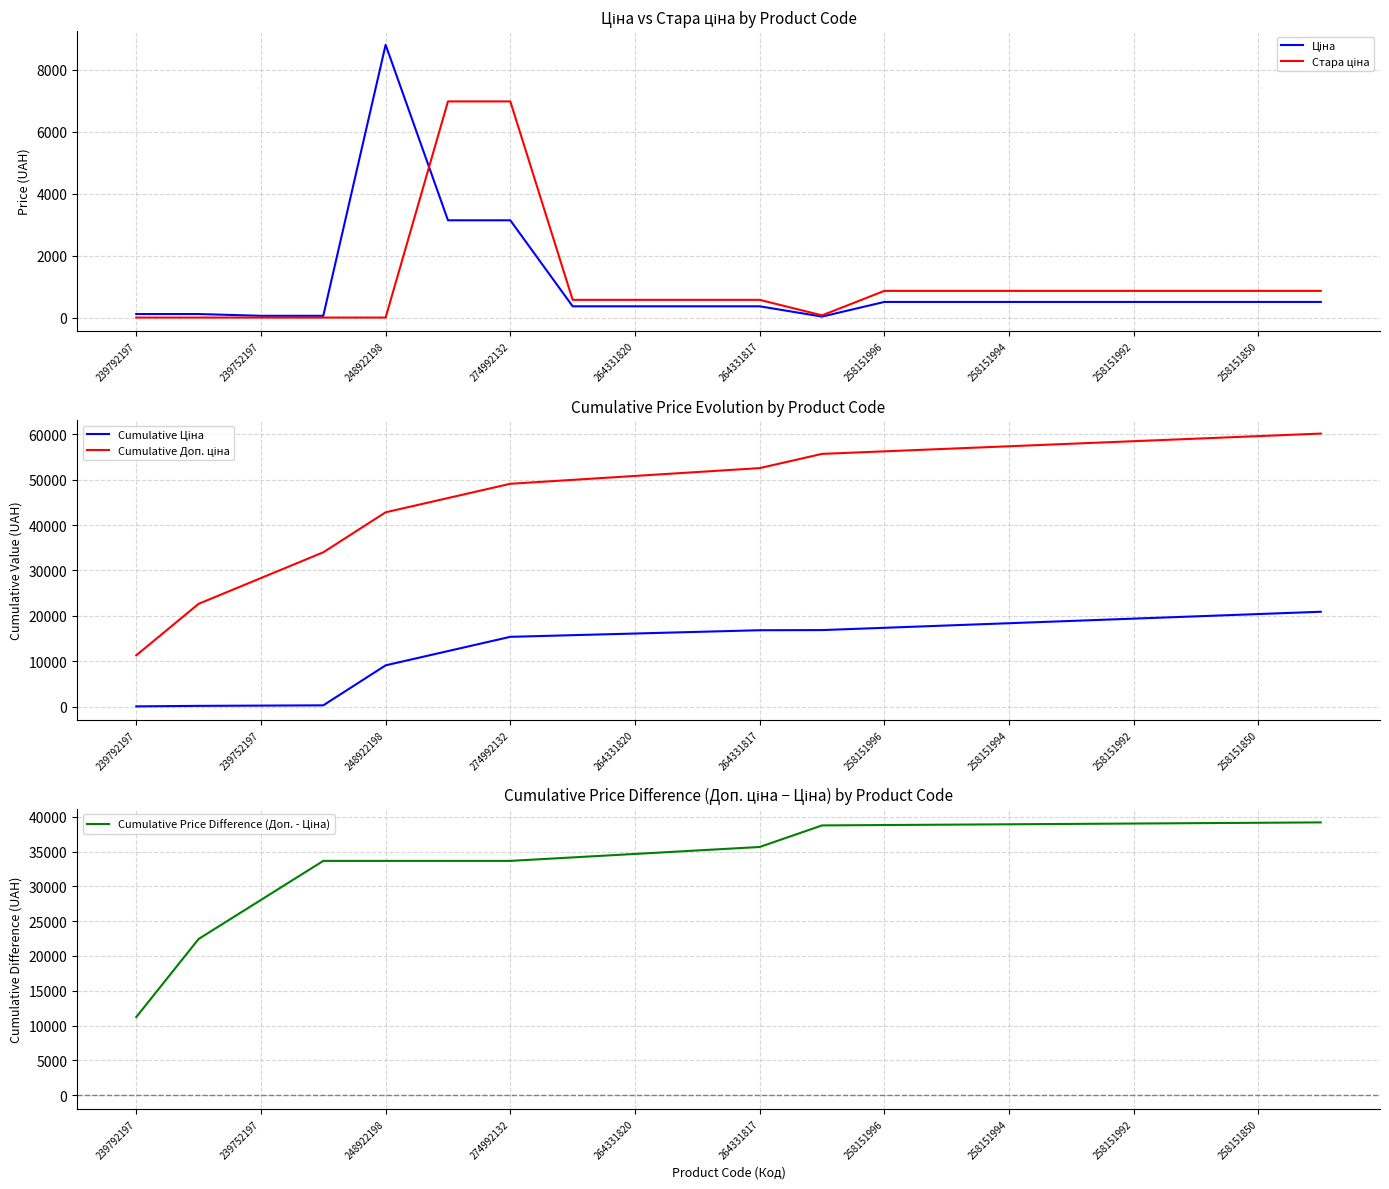

True or false: Cumulative Price Difference (Доп. - Ціна) has a value of 38920.5 at 258151994.

True